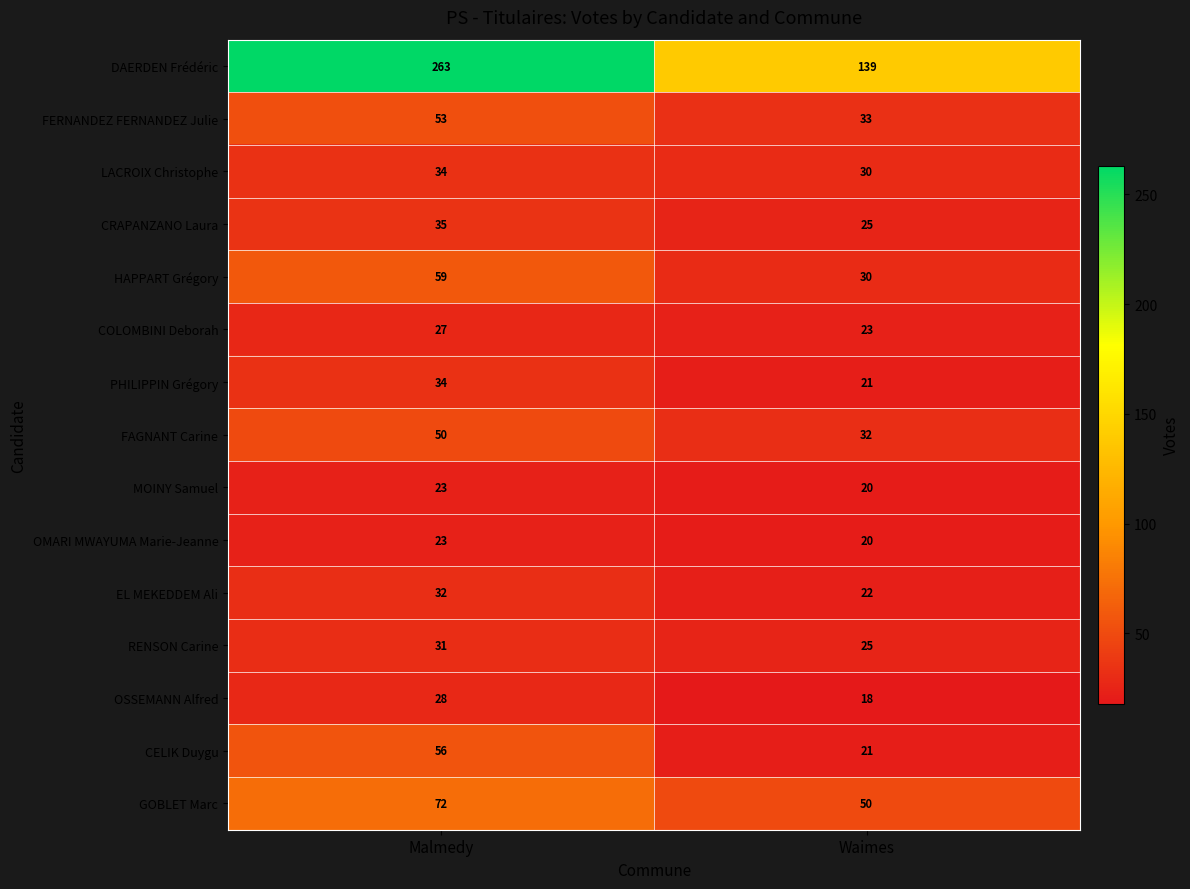

How many data points does each series have?

2